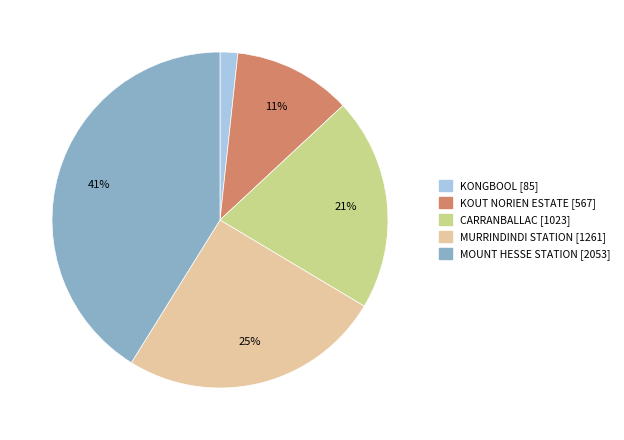

To the nearest percent, what is the combined percentage of KONGBOOL and MOUNT HESSE STATION?

43%